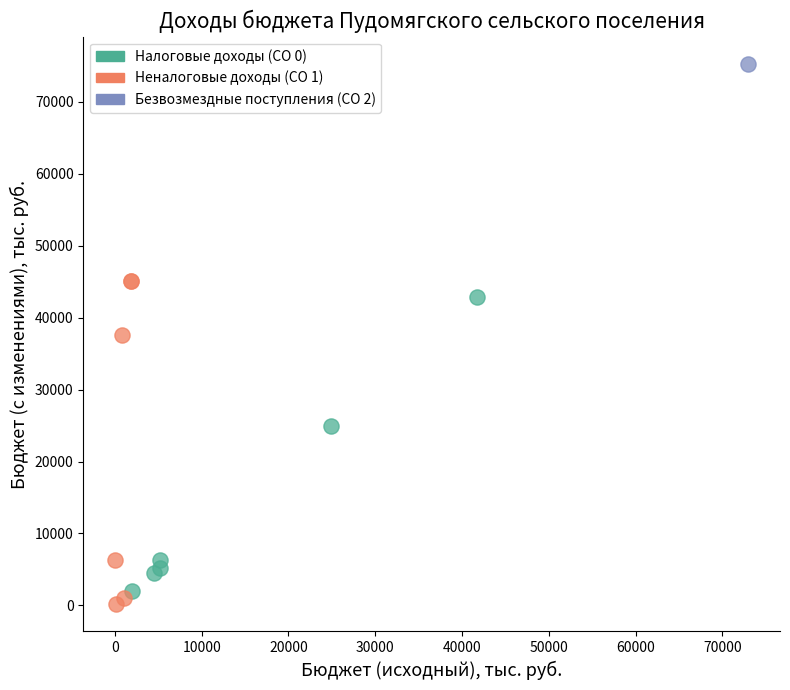

What are all the series names shown in the legend?

Налоговые доходы (CO 0), Неналоговые доходы (CO 1), Безвозмездные поступления (CO 2)